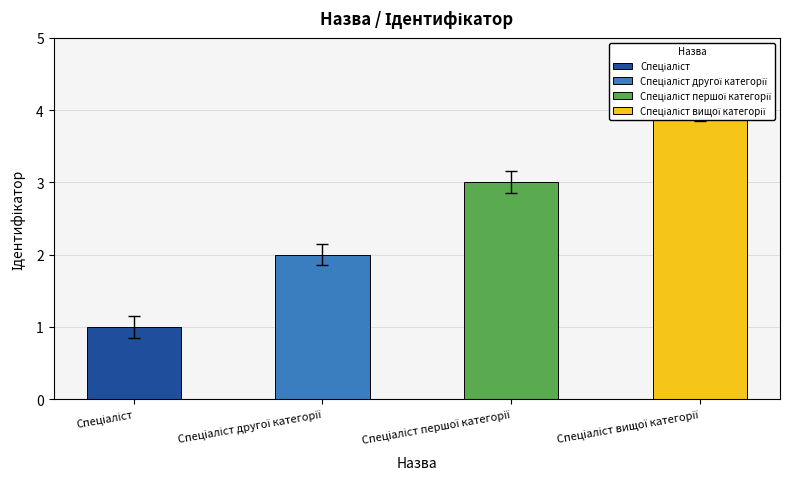

True or false: the data shows 4 at Спеціаліст вищої категорії.

True